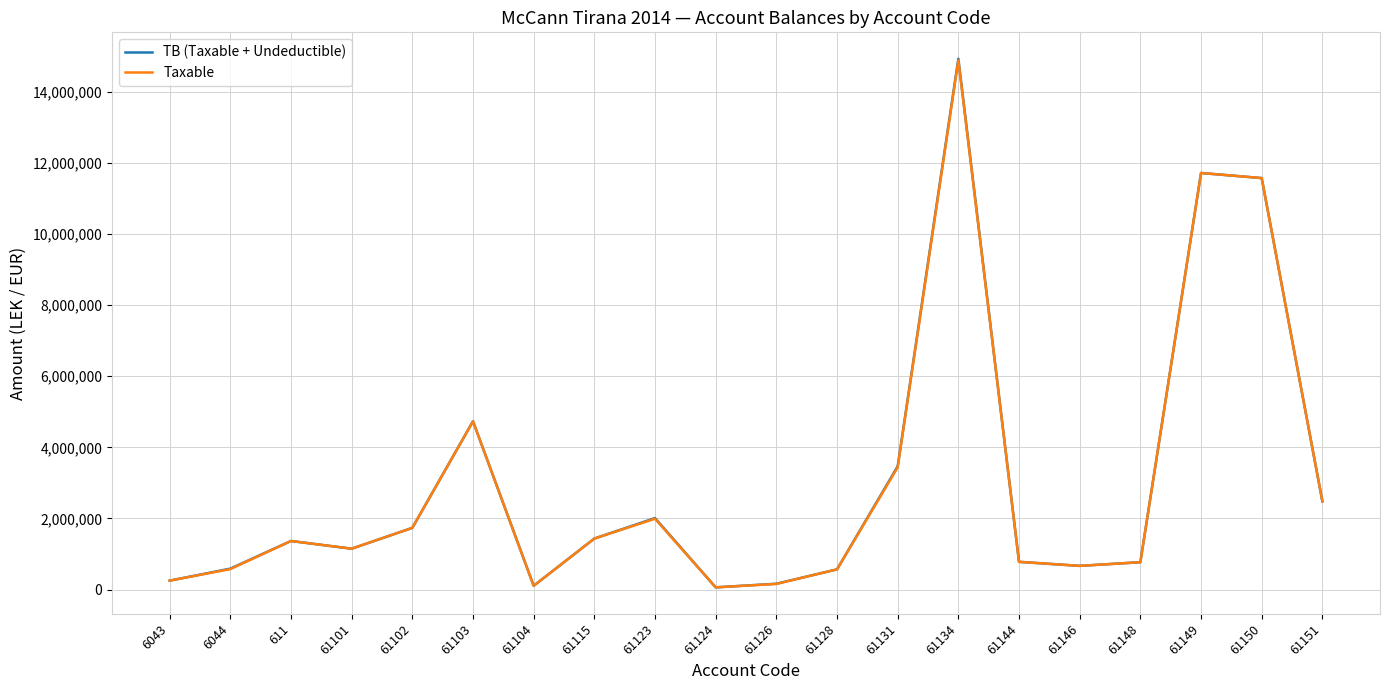

The value of TB (Taxable + Undeductible) at 61144 is 779642.1. True or false?

True